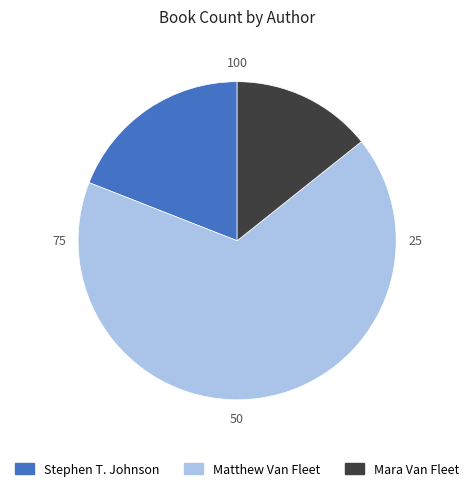

Combined, do Stephen T. Johnson and Mara Van Fleet account for over 50%?

No